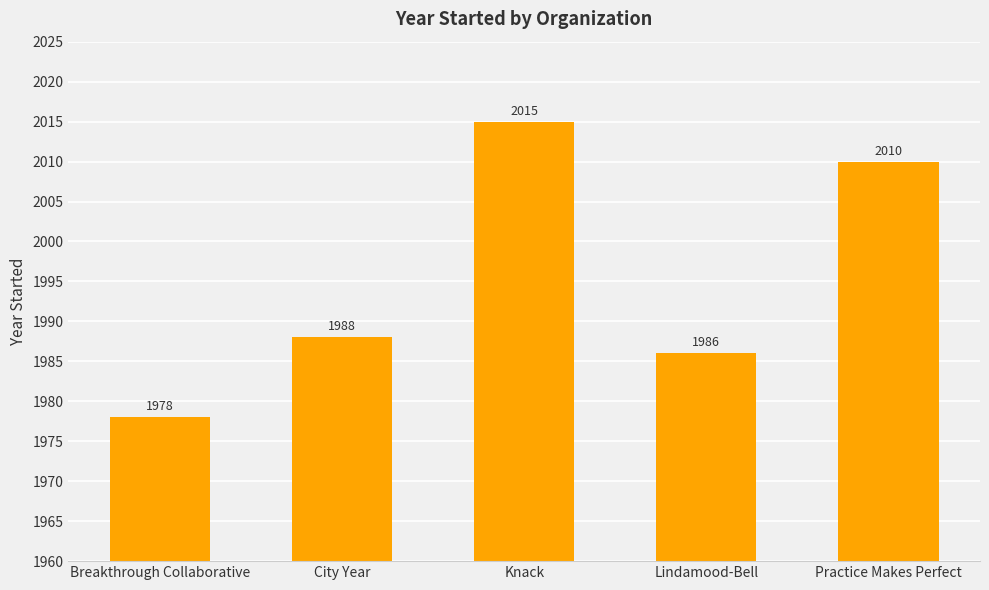

Is it true that the value at Lindamood-Bell is 701?

False